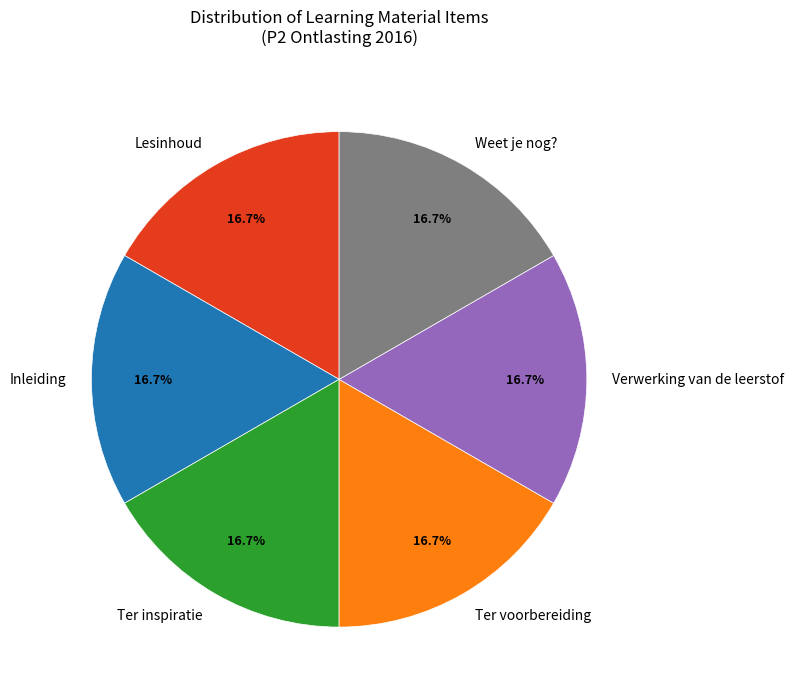

Is there a majority slice in this chart?

No